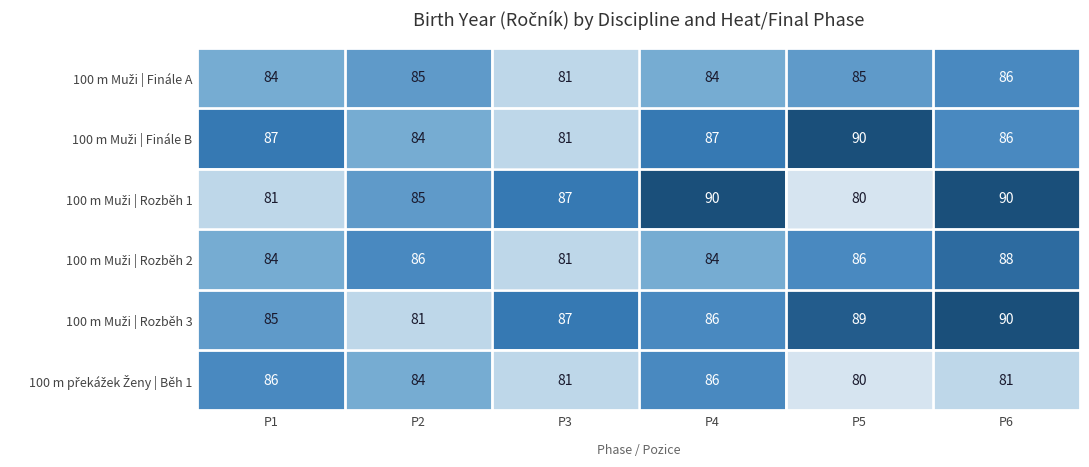

What is the total value across all series at P1?

507